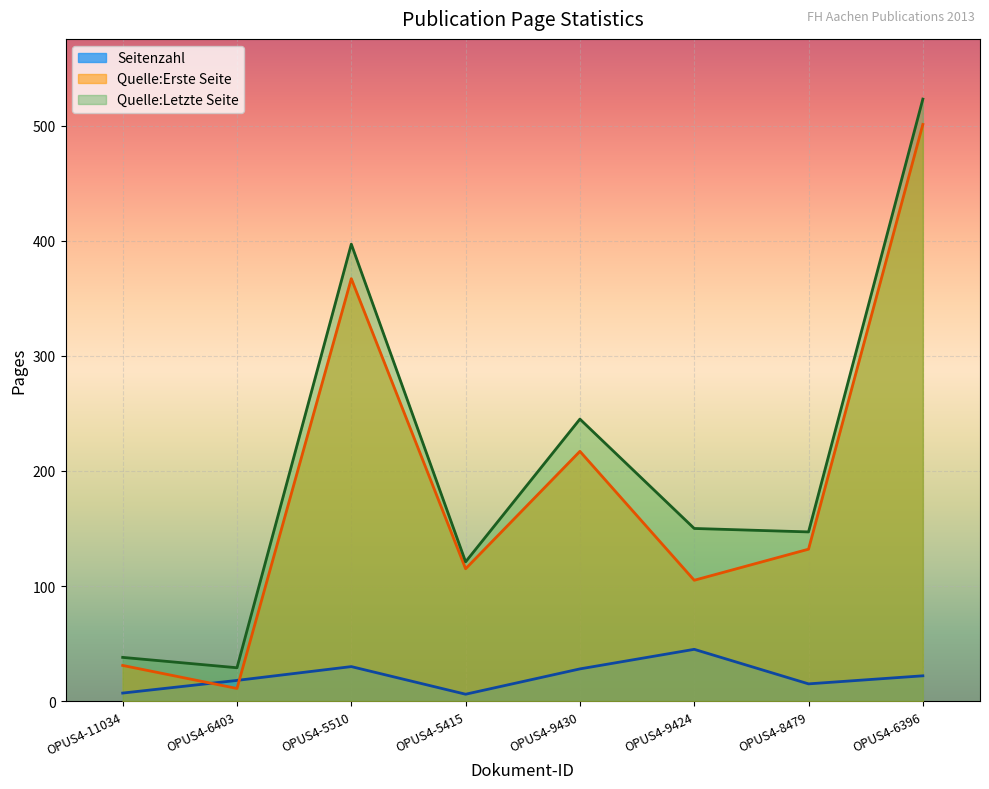

Which label corresponds to the smallest value in the chart?

OPUS4-5415